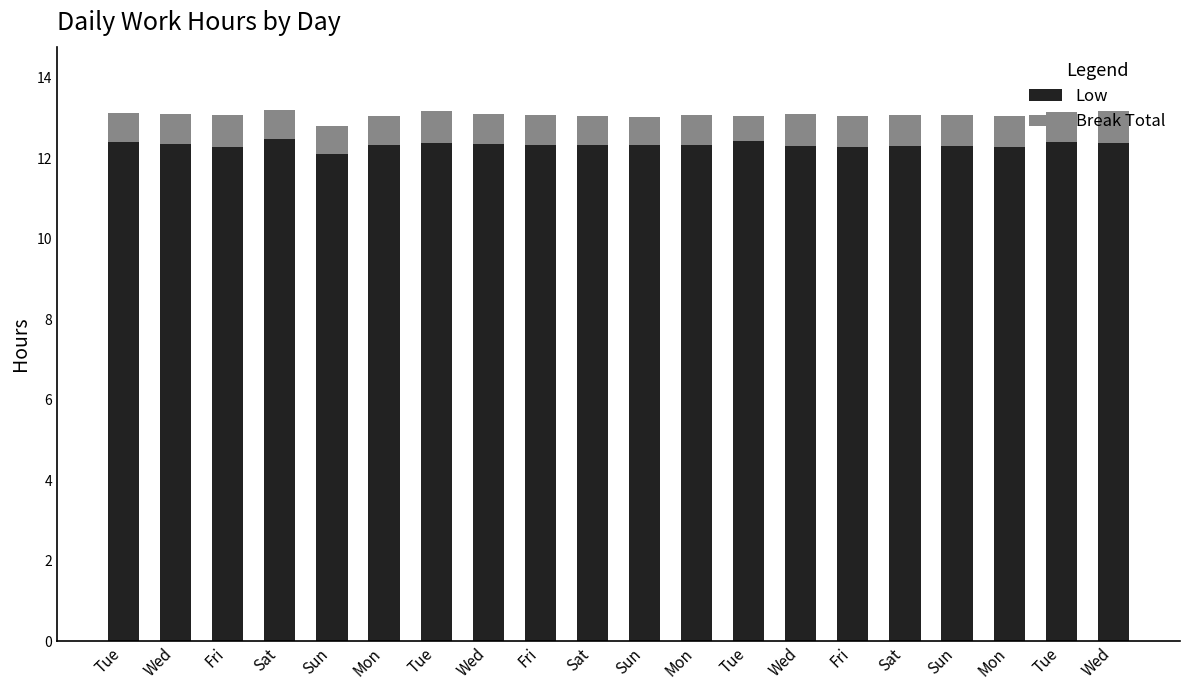

The value of Break Total at Tue is 0.2. True or false?

False